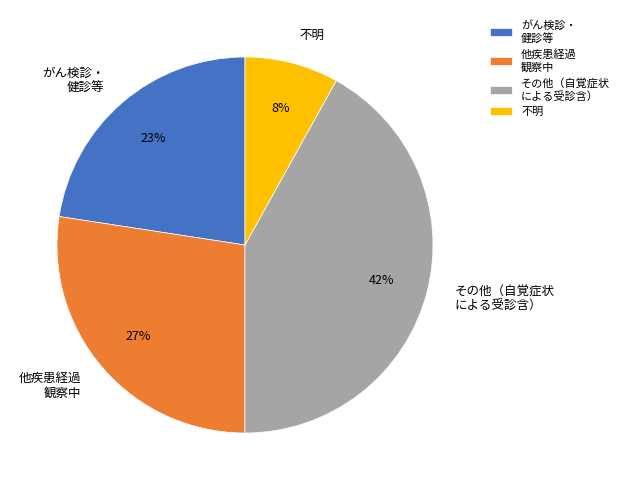

Which has a higher value, 不明 or 他疾患経過 観察中?

他疾患経過 観察中